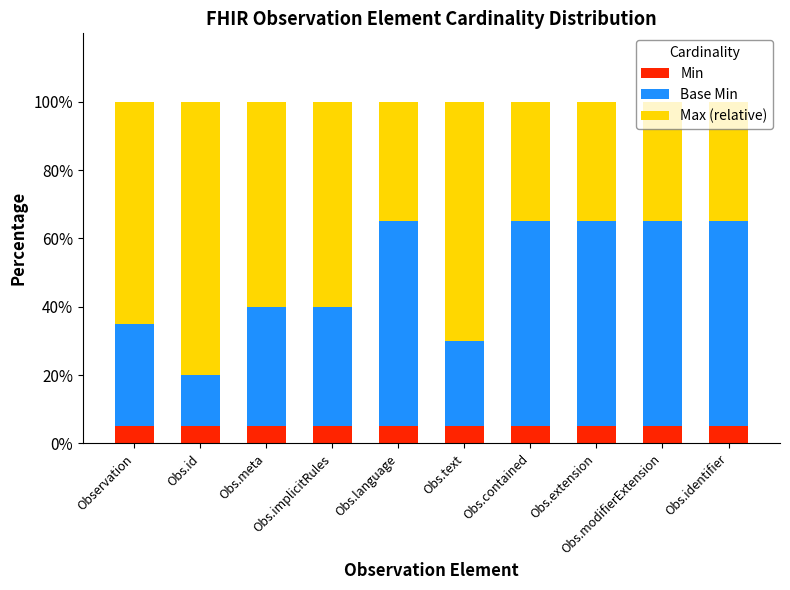

What is the highest value of the Min series?

5